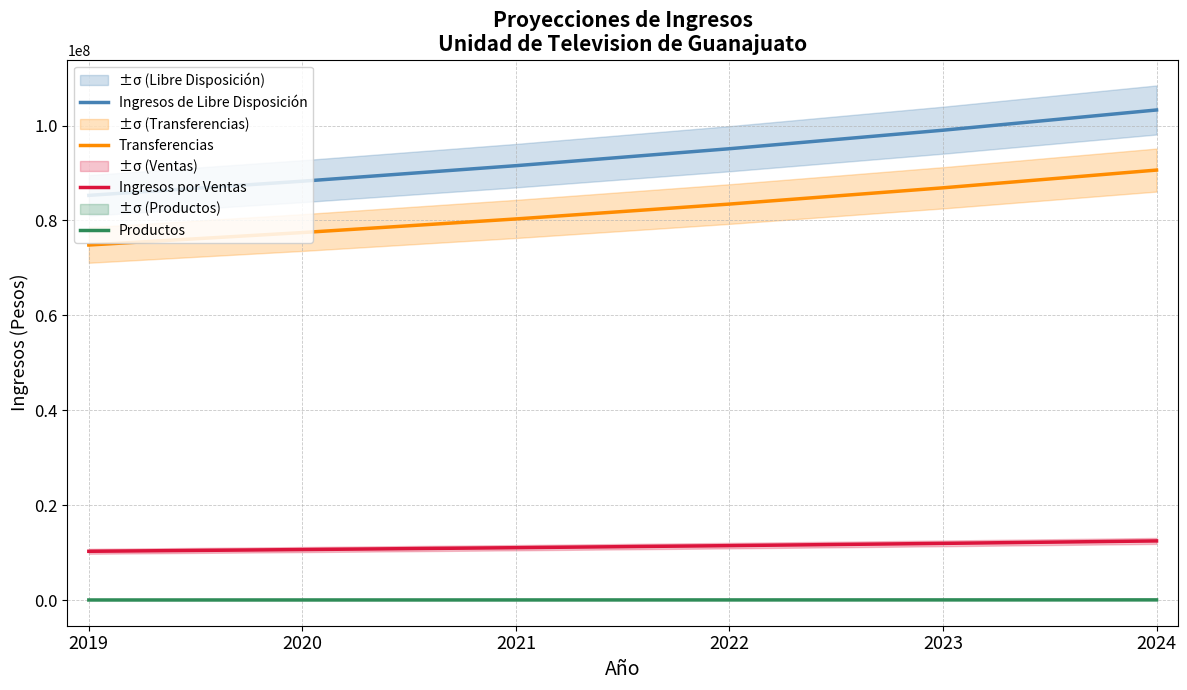

Which category has the lowest value in the Productos series?

2019